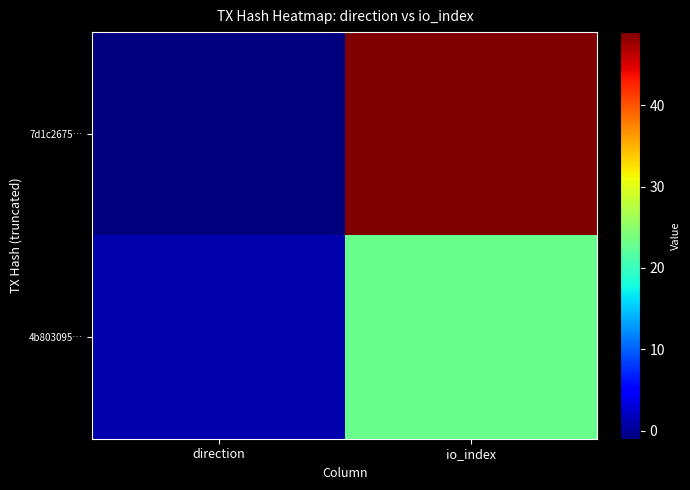

List the series in order of their peak value, highest first.

7d1c2675…, 4b803095…